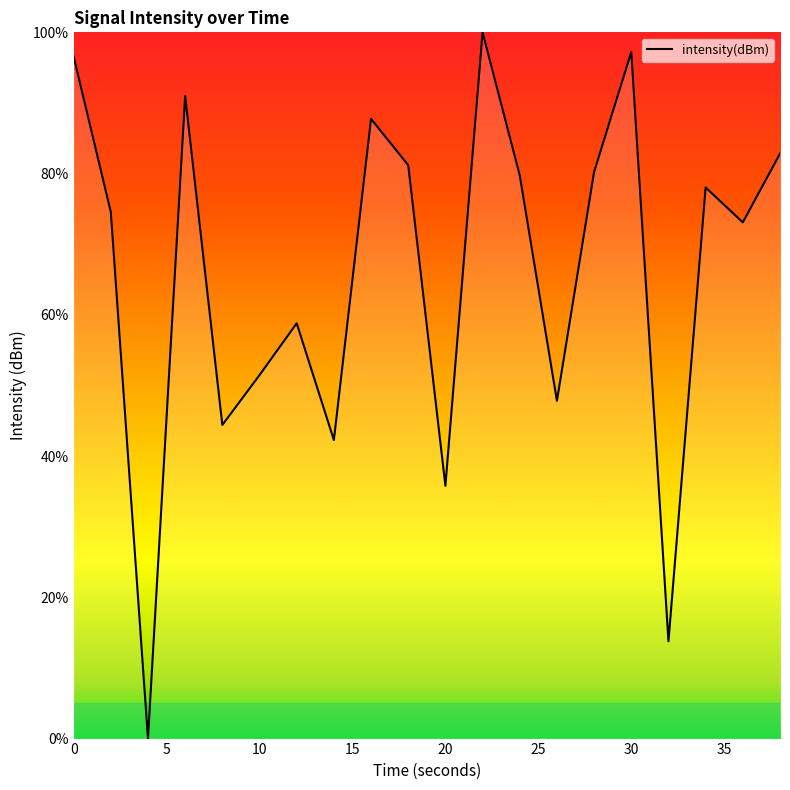

What is the greatest value displayed?

100.0